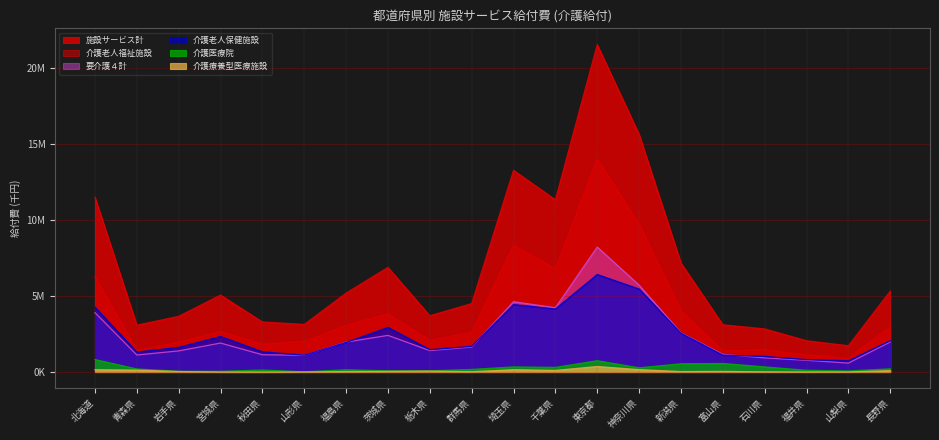

What are all the series names shown in the legend?

施設サービス計, 介護老人福祉施設, 介護老人保健施設, 介護療養型医療施設, 介護医療院, 要介護４計